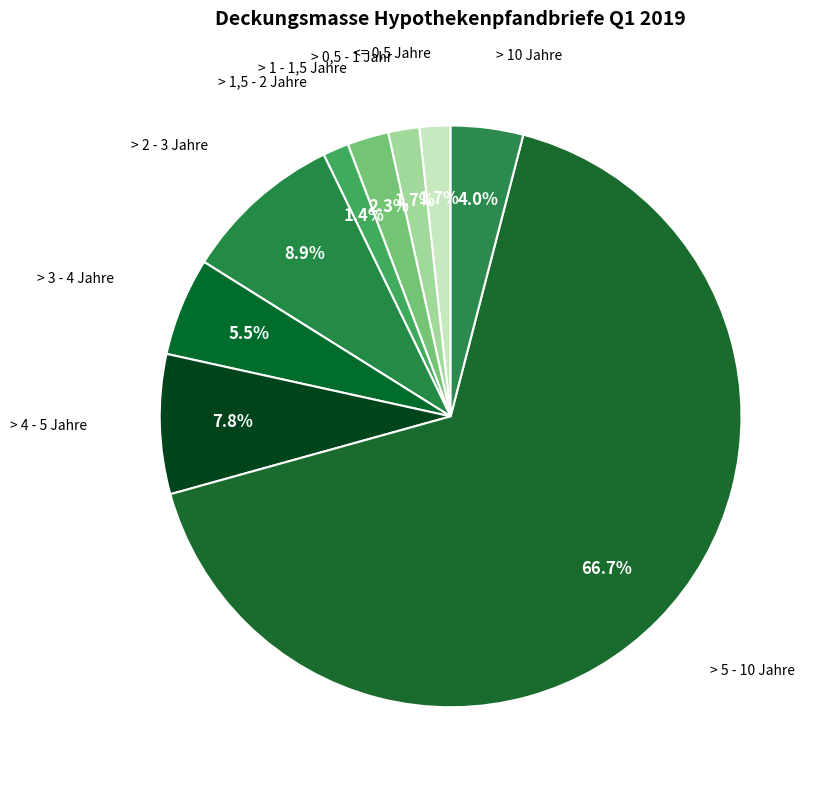

Which category has the biggest portion of the pie?

> 5 - 10 Jahre